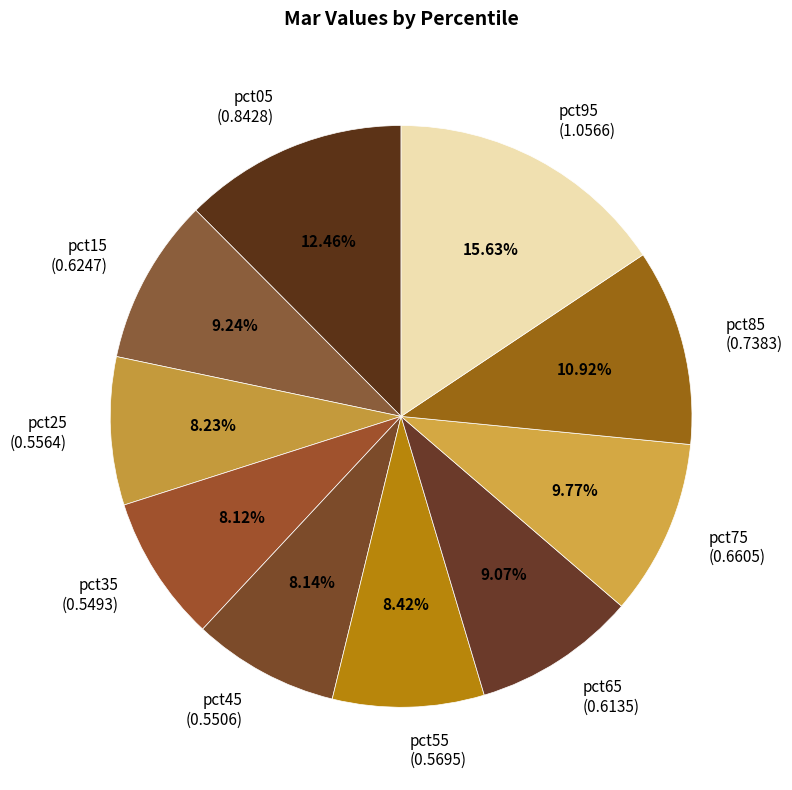

To the nearest percent, what is the average slice percentage?

10%